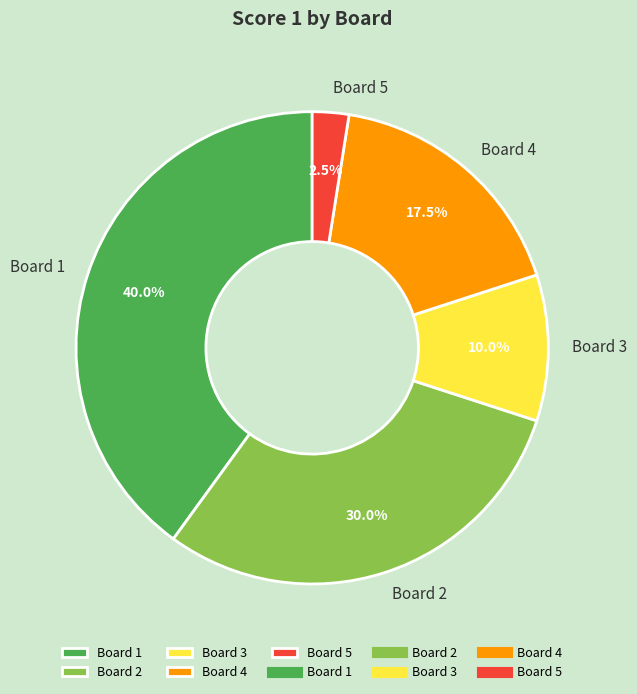

Count the number of slices in the pie.

5